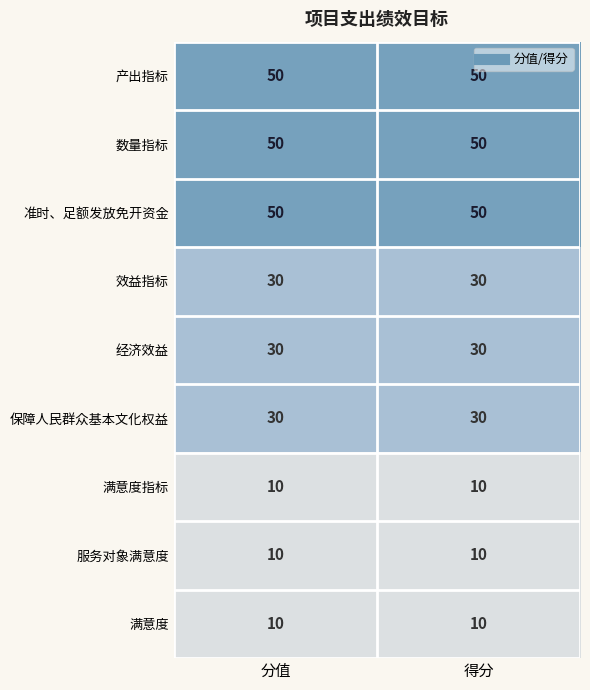

What is the difference between the highest and lowest values at 得分?

40